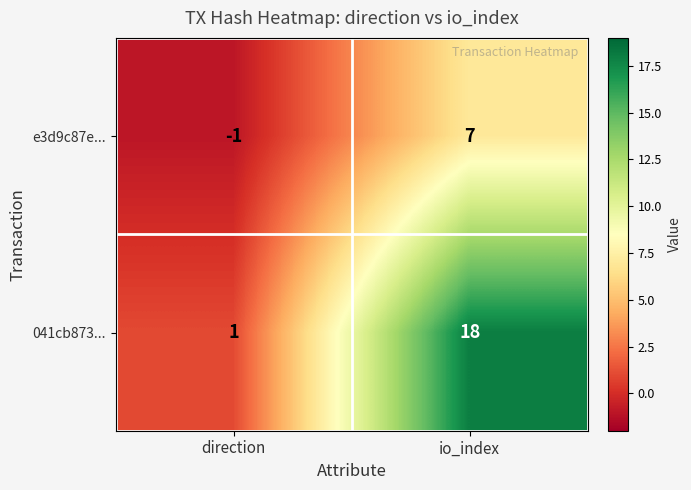

Which category has the highest value across all series?

io_index